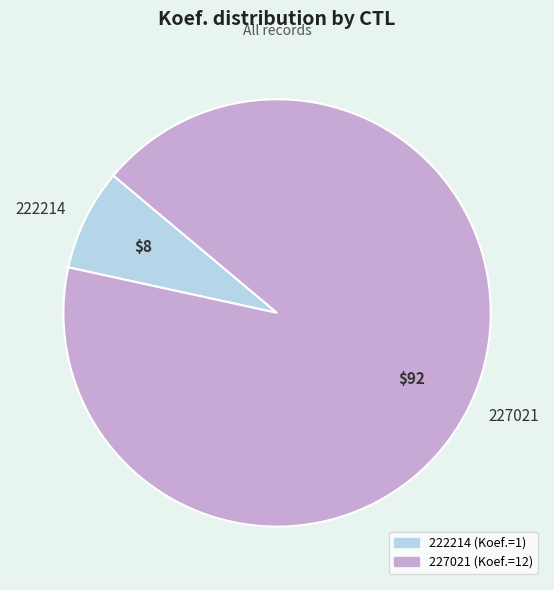

Is it true that 227021 is 83% of the pie?

False